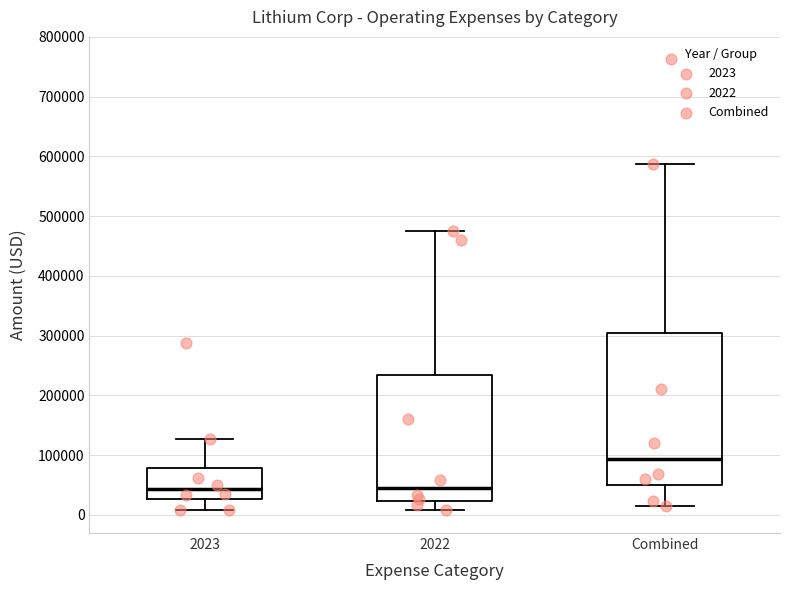

Where does the median line of the box for 2022 sit on the y-axis? The values are not printed on the chart, so give them approximately, as read against the axis.

50000